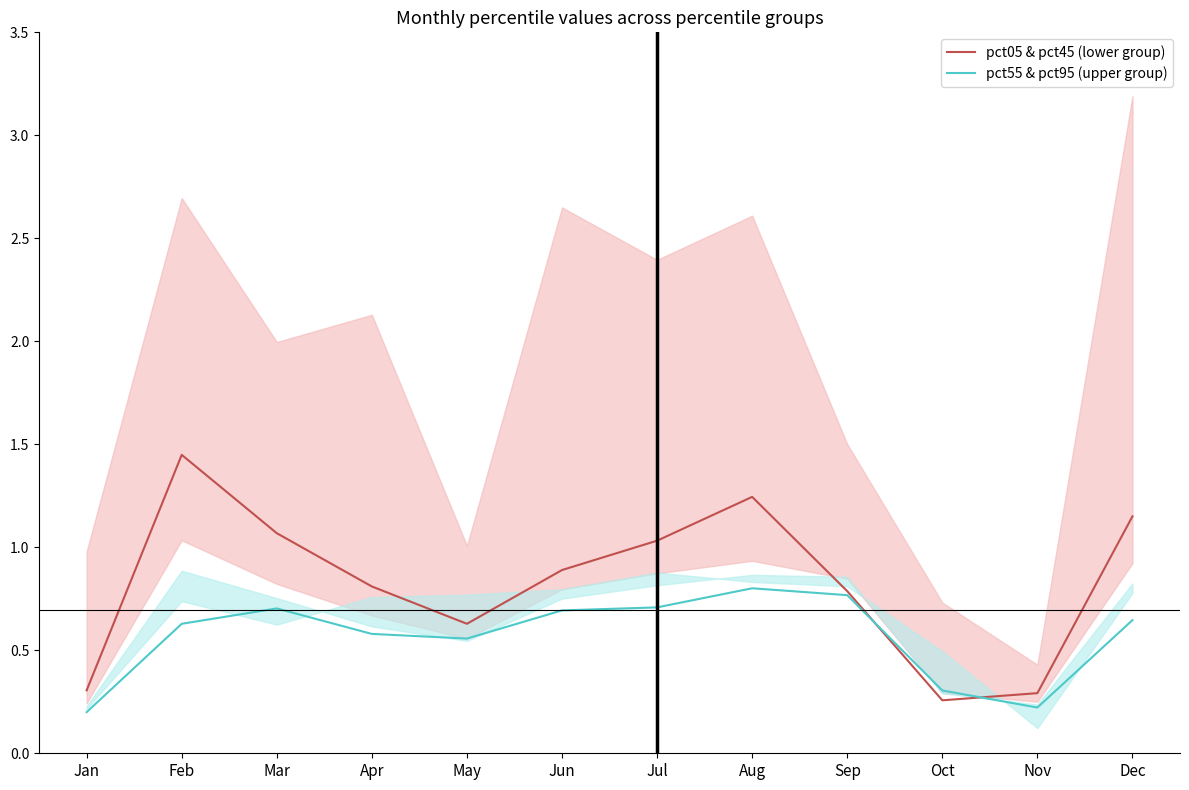

What is the total value across all series at Aug?

2.0